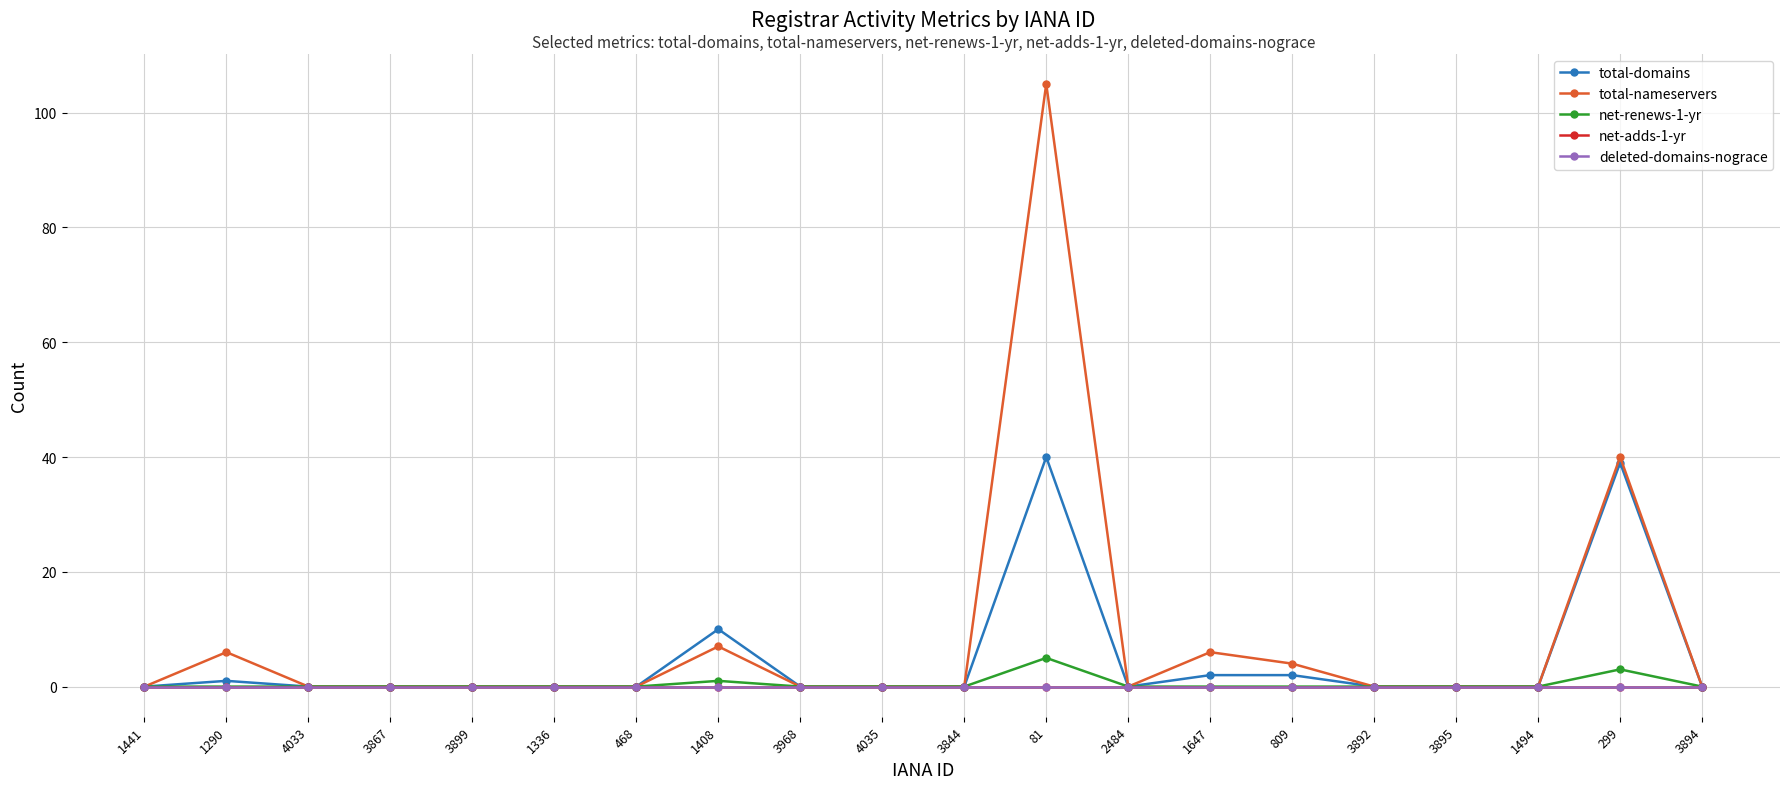

At how many categories does at least one series exceed 3?

6